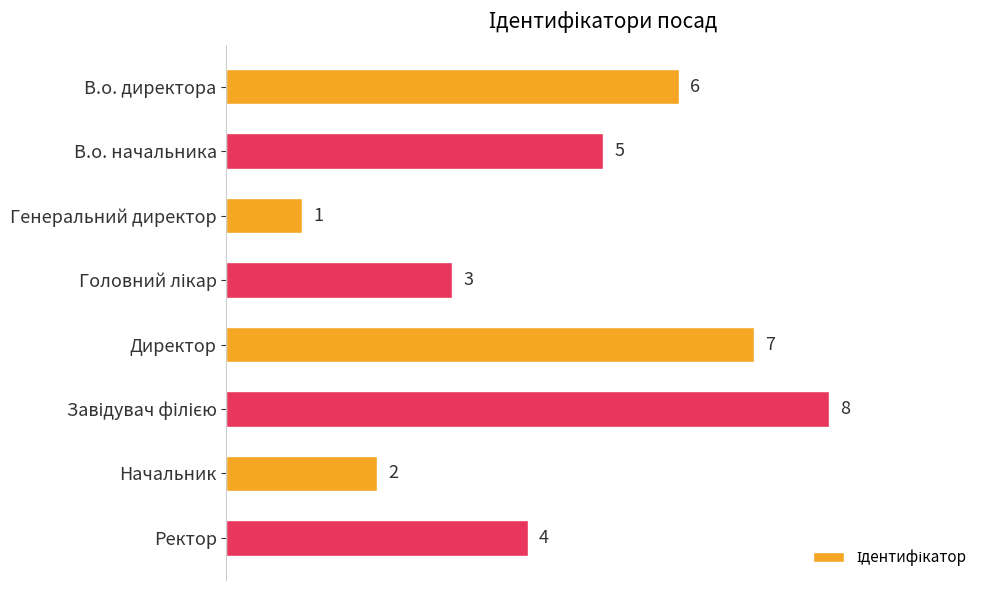

How many values are below 5?

4